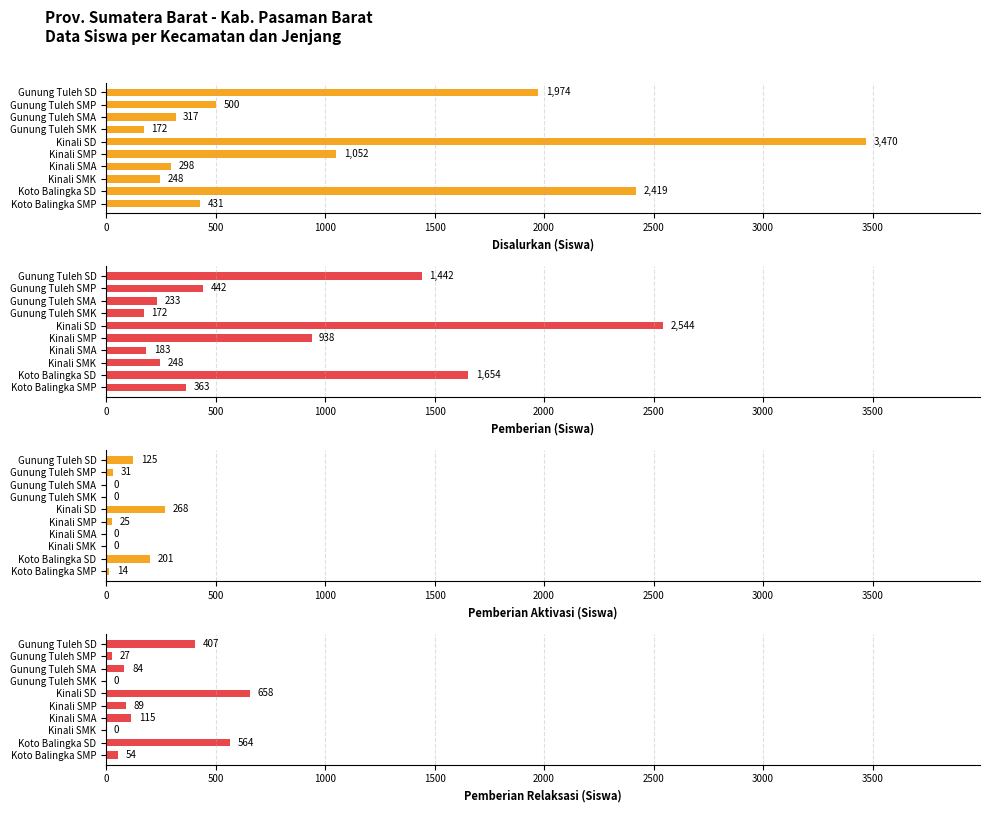

What position from the right is Gunung Tuleh SMP?

9